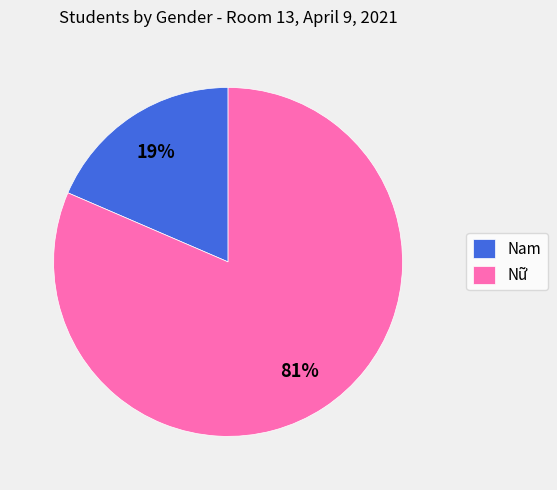

Do Nam and Nữ together represent more than half of the pie?

Yes